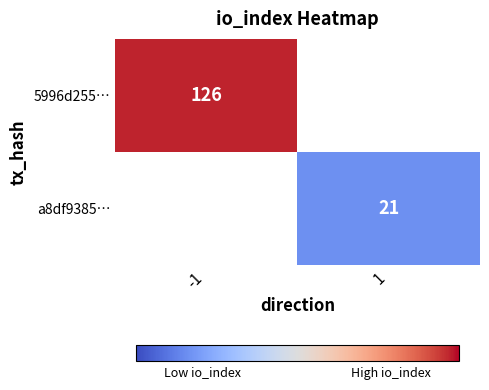

The a8df9385… series shows 21 at 1. True or false?

True